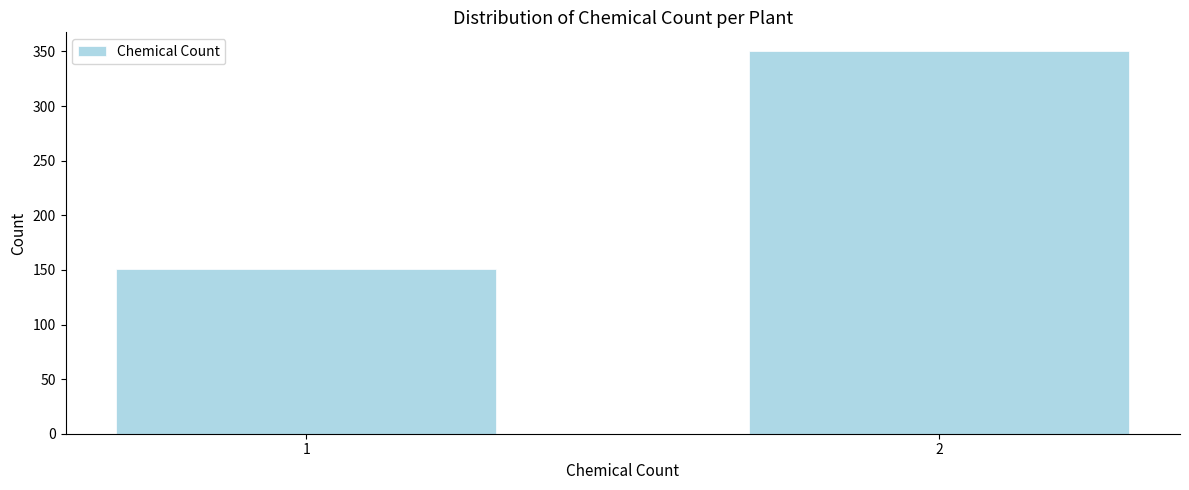

Reading right to left, extract all data points from this chart.

350	151